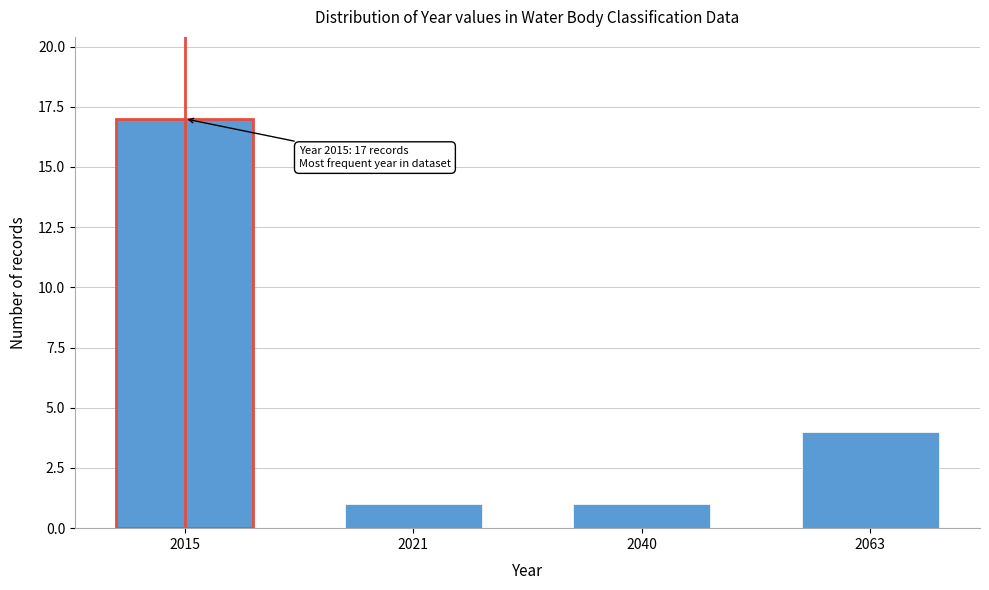

Reading left to right, list all the values displayed in this chart.

17	1	1	4